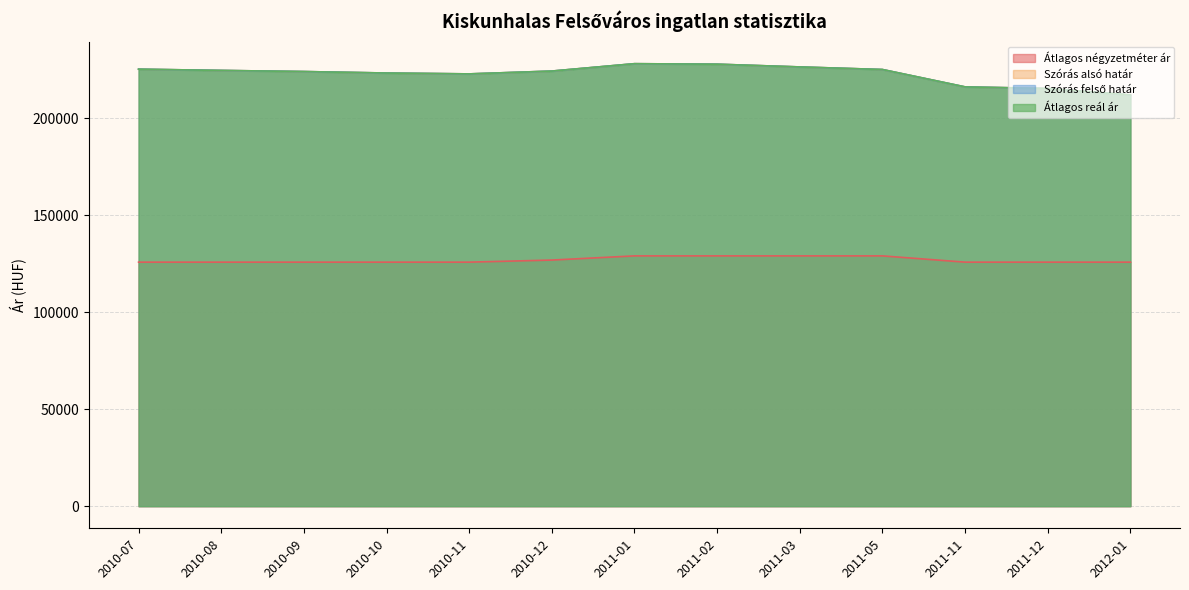

Is it true that Átlagos reál ár equals 367836 at 2011-03?

False